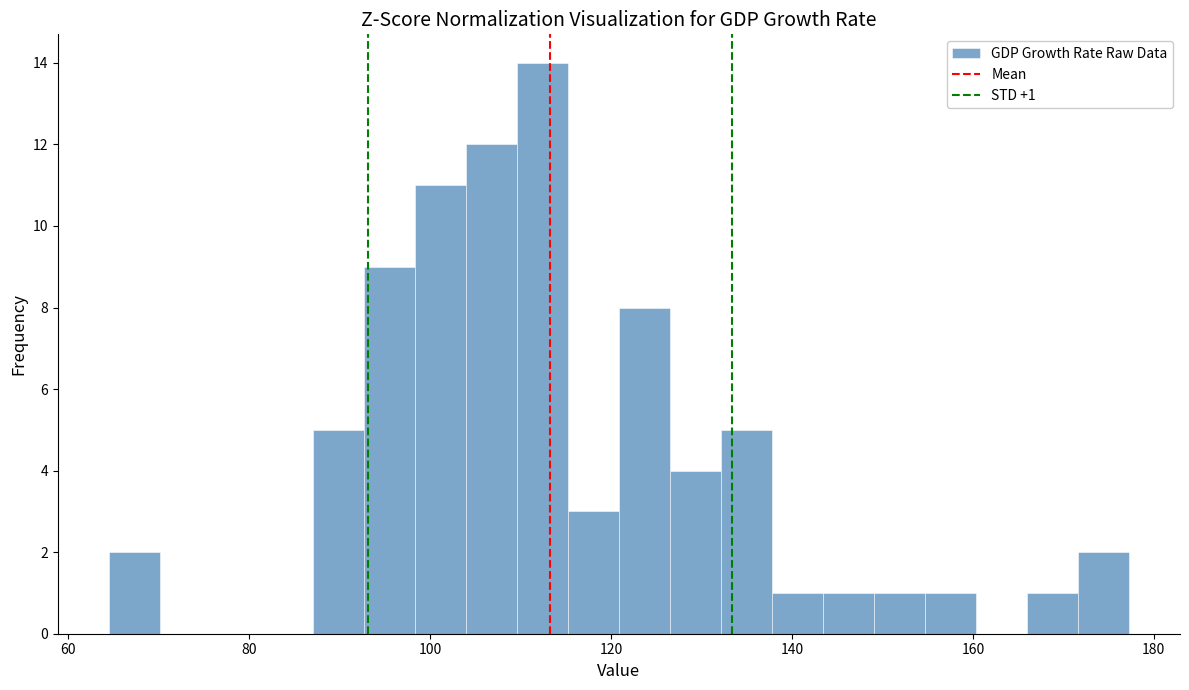

Read against the x-axis, roughly where is the centre of the tallest bar?

112